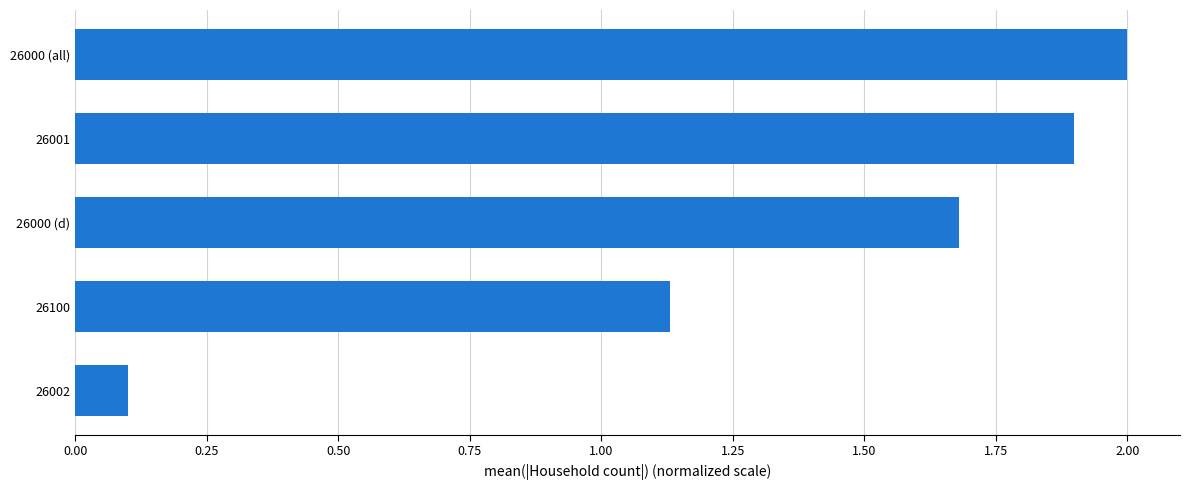

What is the average value?

1.4